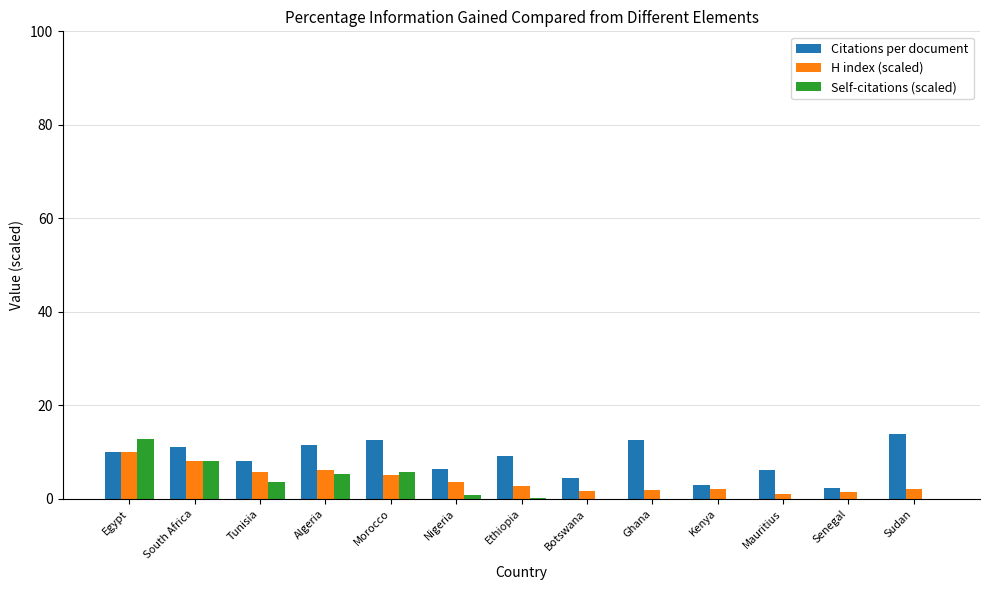

Which series changed the most between Algeria and Senegal?

Citations per document